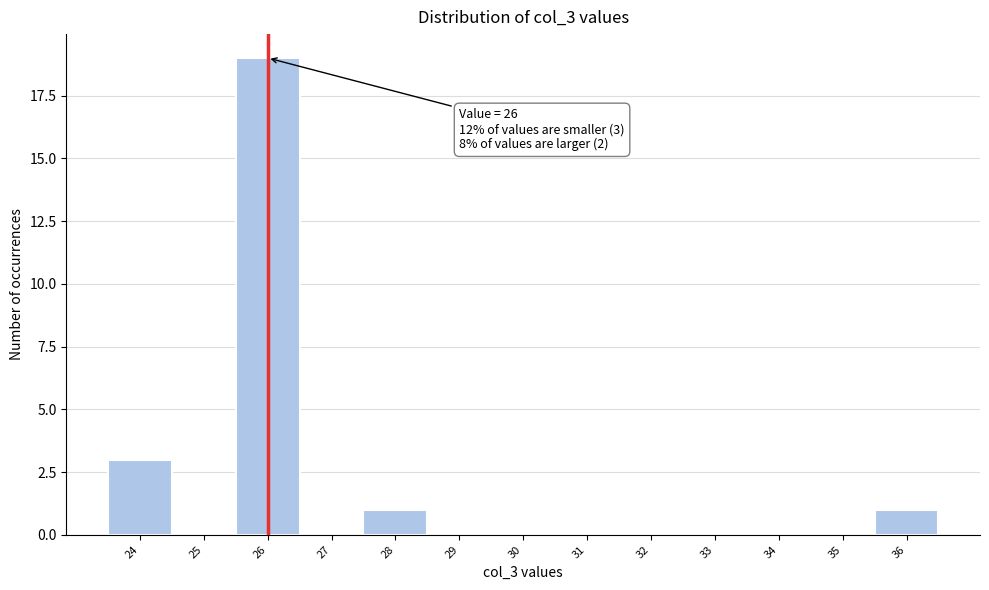

Over which range of the x-axis is the bar tallest?

25.5 to 26.5